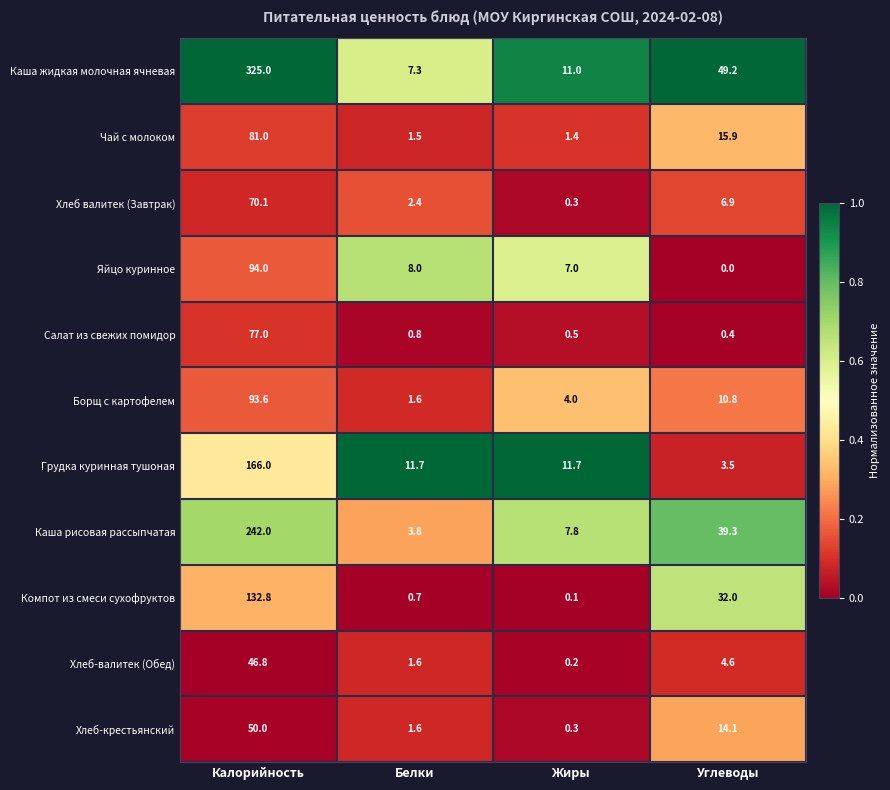

How many series are shown in this chart?

11